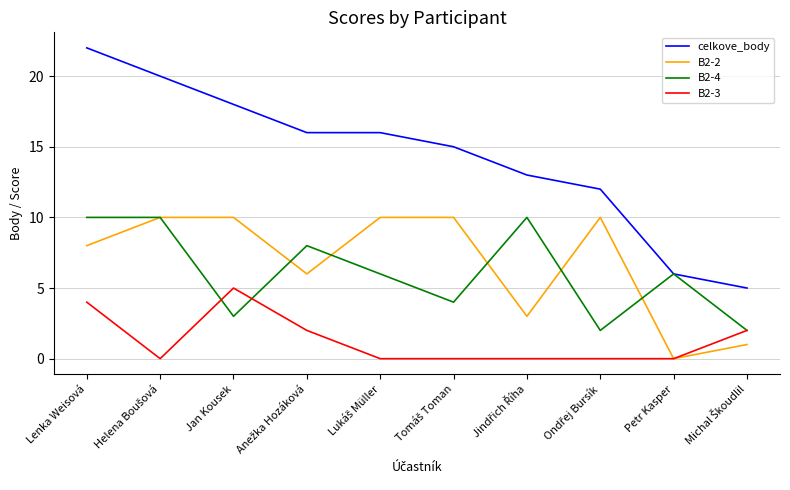

How many B2-3 values are between 0 and 2?

8